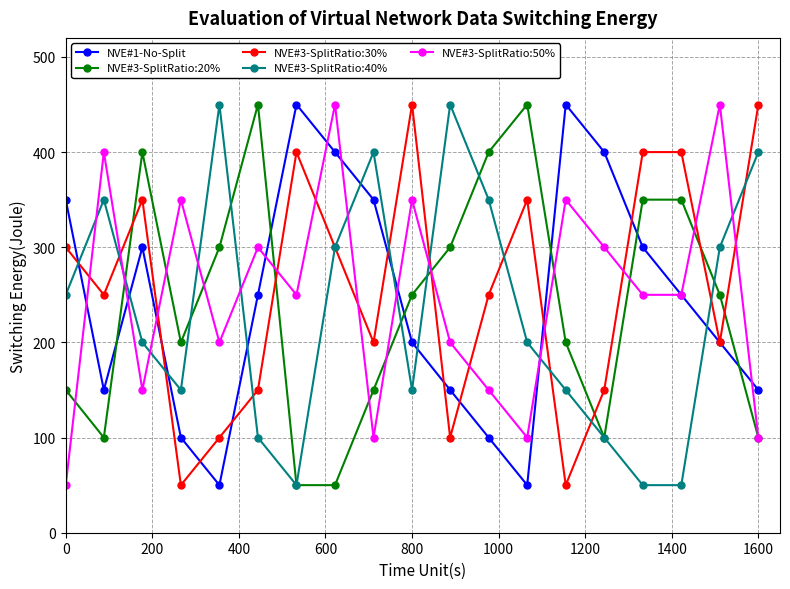

What is the sum of all NVE#3-SplitRatio:50% values?

4750